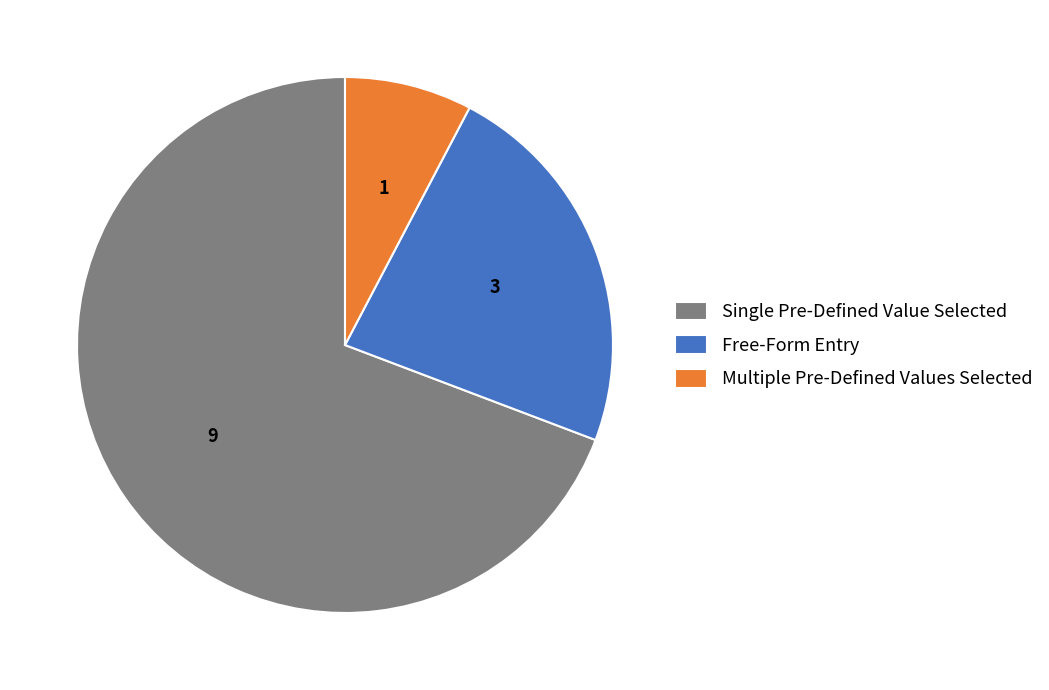

Is there a majority slice in this chart?

Yes